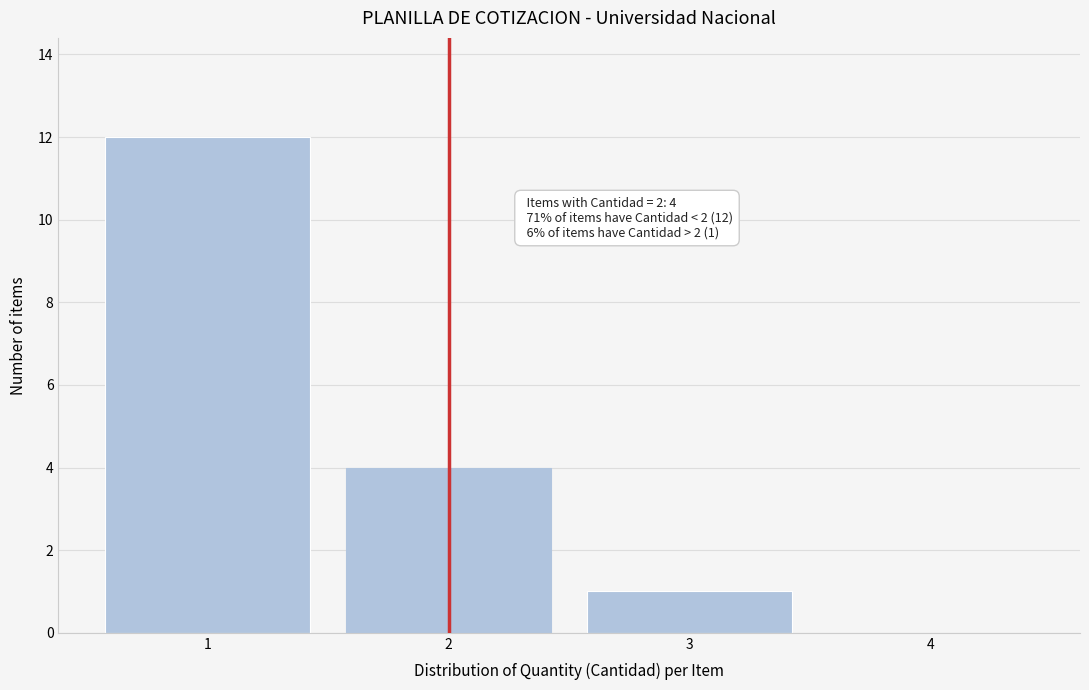

Over which range of the x-axis is the bar tallest?

0.5 to 1.5